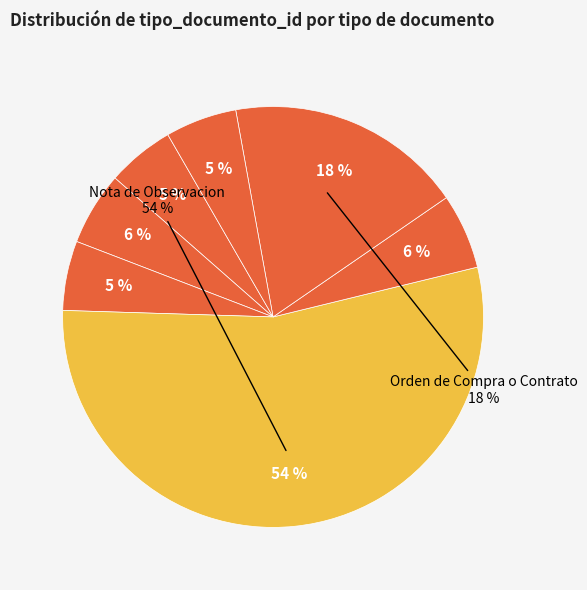

Which slice represents more than half of the pie?

Nota de Observacion